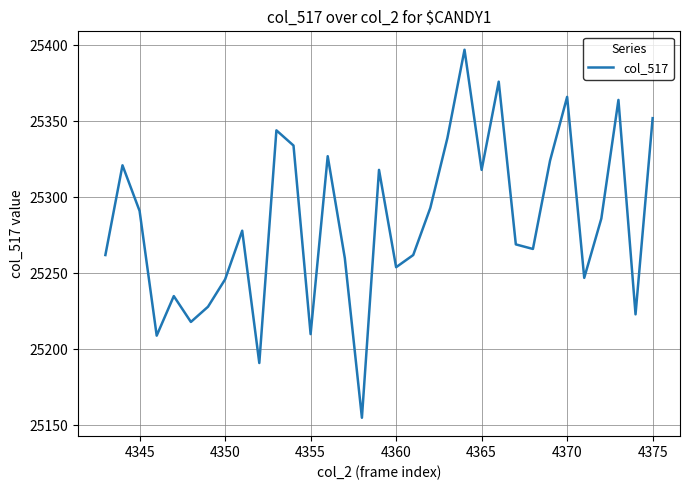

Does the chart have visible grid lines?

Yes